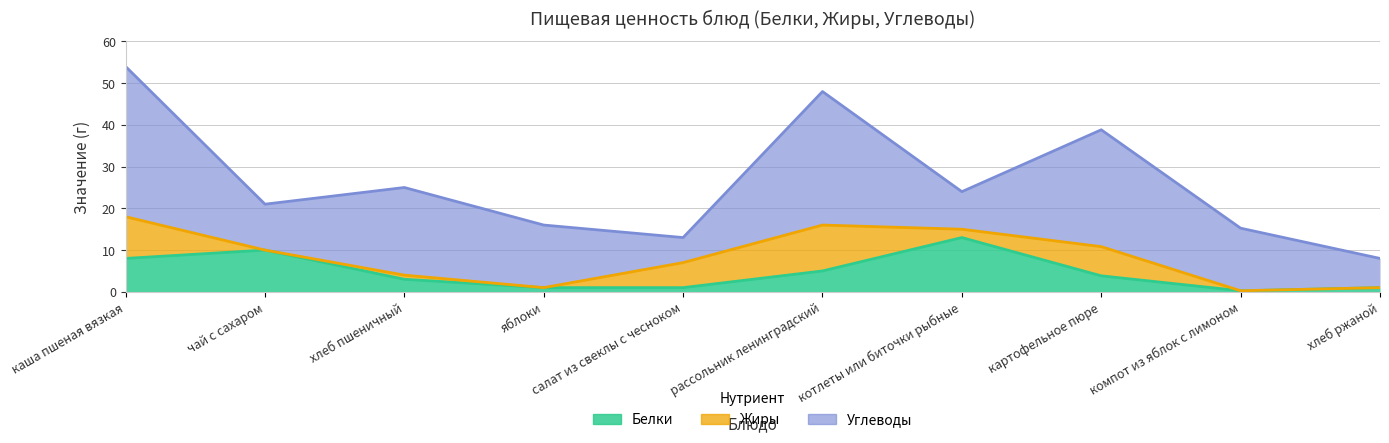

At which label does Белки reach its peak?

котлеты или биточки рыбные